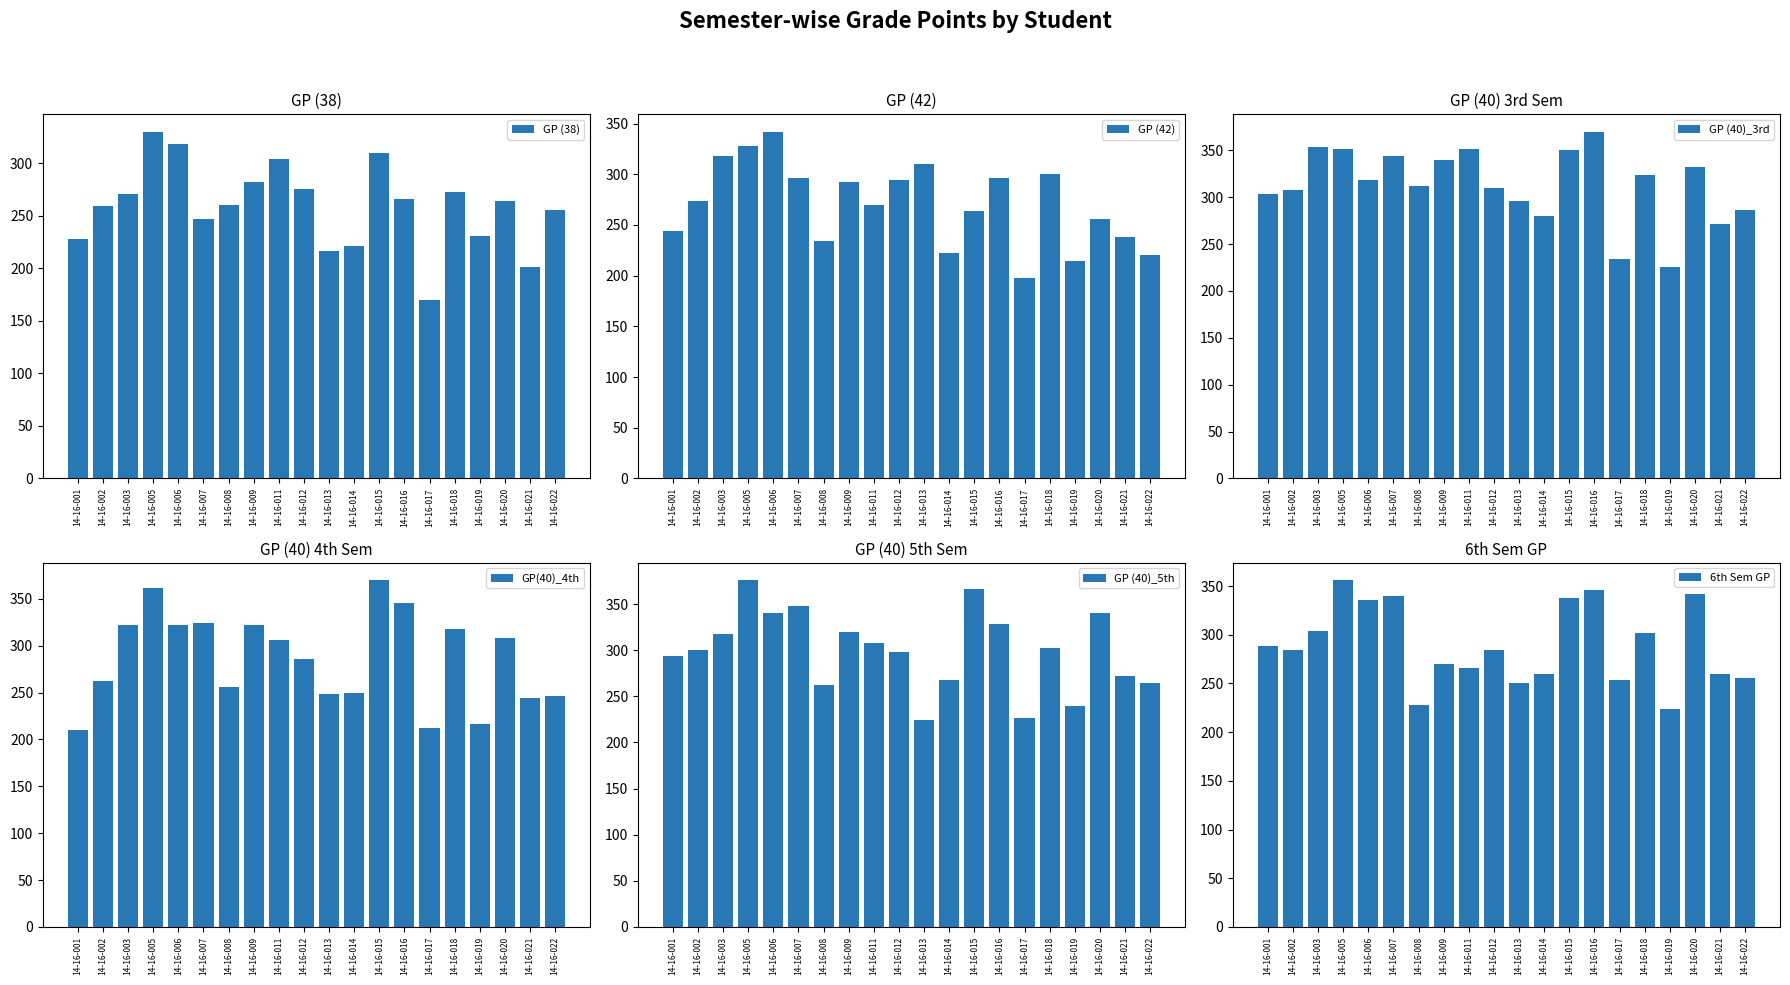

Reading left to right, extract all data points from this chart.

GP (38): 14-16-001=228	14-16-002=259	14-16-003=271	14-16-005=330	14-16-006=318	14-16-007=247	14-16-008=260	14-16-009=282	14-16-011=304	14-16-012=275	14-16-013=216	14-16-014=221	14-16-015=310	14-16-016=266	14-16-017=170	14-16-018=273	14-16-019=231	14-16-020=264	14-16-021=201	14-16-022=255
GP (42): 14-16-001=244	14-16-002=274	14-16-003=318	14-16-005=328	14-16-006=342	14-16-007=296	14-16-008=234	14-16-009=292	14-16-011=270	14-16-012=294	14-16-013=310	14-16-014=222	14-16-015=264	14-16-016=296	14-16-017=198	14-16-018=300	14-16-019=214	14-16-020=256	14-16-021=238	14-16-022=220
GP (40)_3rd: 14-16-001=304	14-16-002=308	14-16-003=354	14-16-005=352	14-16-006=318	14-16-007=344	14-16-008=312	14-16-009=340	14-16-011=352	14-16-012=310	14-16-013=296	14-16-014=280	14-16-015=350	14-16-016=370	14-16-017=234	14-16-018=324	14-16-019=226	14-16-020=332	14-16-021=272	14-16-022=286
GP(40)_4th: 14-16-001=210	14-16-002=262	14-16-003=322	14-16-005=362	14-16-006=322	14-16-007=324	14-16-008=256	14-16-009=322	14-16-011=306	14-16-012=286	14-16-013=248	14-16-014=250	14-16-015=370	14-16-016=346	14-16-017=212	14-16-018=318	14-16-019=216	14-16-020=308	14-16-021=244	14-16-022=246
GP (40)_5th: 14-16-001=294	14-16-002=300	14-16-003=318	14-16-005=376	14-16-006=340	14-16-007=348	14-16-008=262	14-16-009=320	14-16-011=308	14-16-012=298	14-16-013=224	14-16-014=268	14-16-015=366	14-16-016=328	14-16-017=226	14-16-018=302	14-16-019=240	14-16-020=340	14-16-021=272	14-16-022=264
6th Sem GP: 14-16-001=288	14-16-002=284	14-16-003=304	14-16-005=356	14-16-006=336	14-16-007=340	14-16-008=228	14-16-009=270	14-16-011=266	14-16-012=284	14-16-013=250	14-16-014=260	14-16-015=338	14-16-016=346	14-16-017=254	14-16-018=302	14-16-019=224	14-16-020=342	14-16-021=260	14-16-022=256